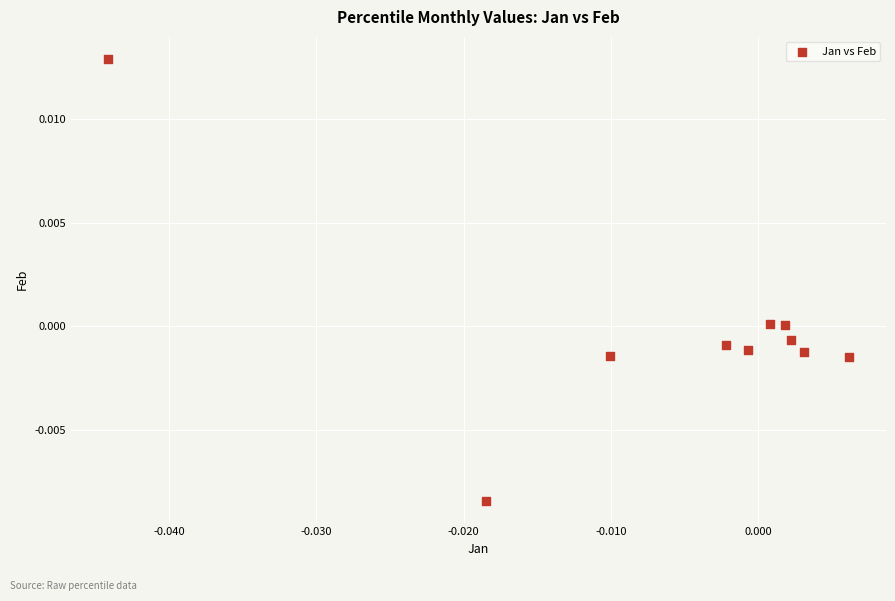

How many data points are displayed?

10